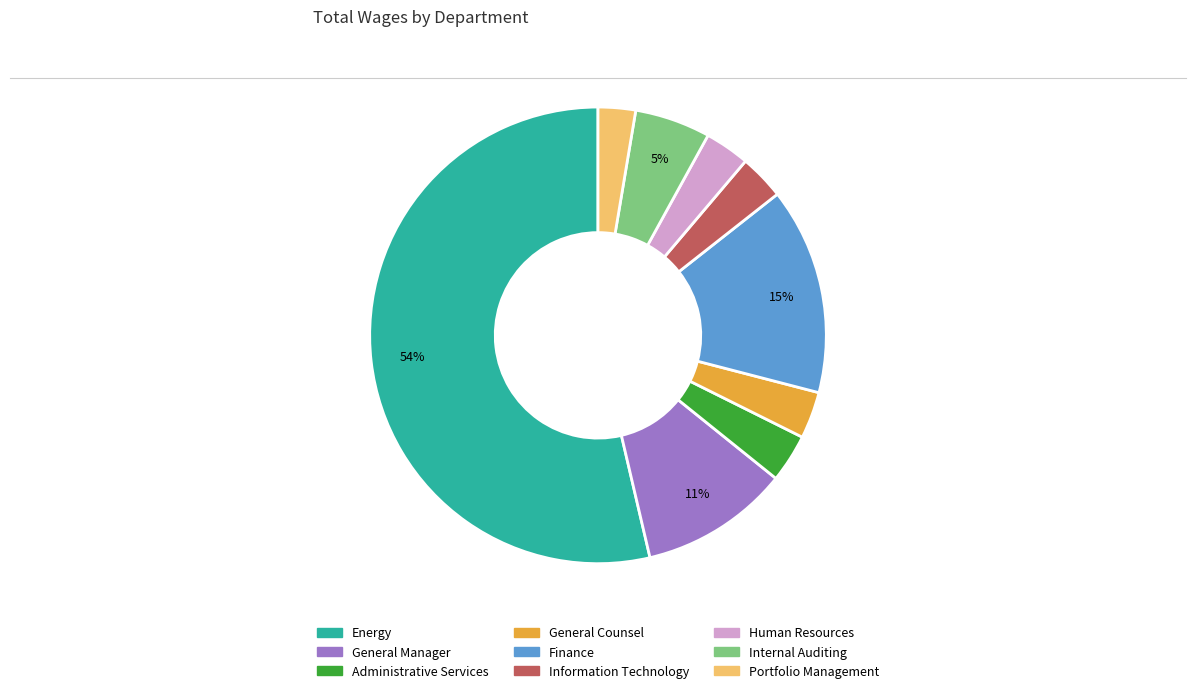

Which category has the biggest portion of the pie?

Energy